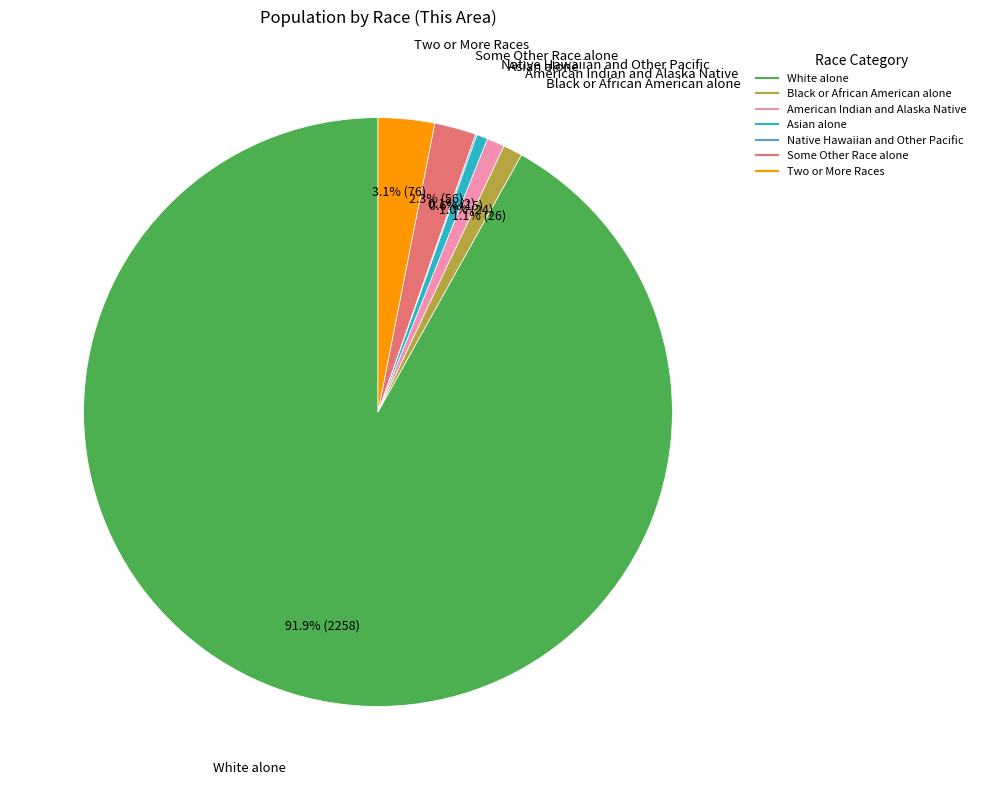

What percentage is NOT represented by Black or African American alone?

98.9%